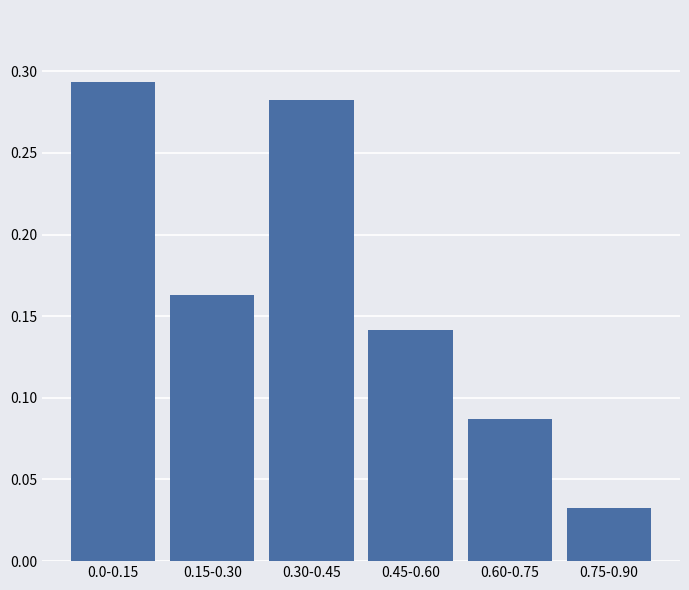

True or false: the data shows 0.3 at 0.15-0.30.

False